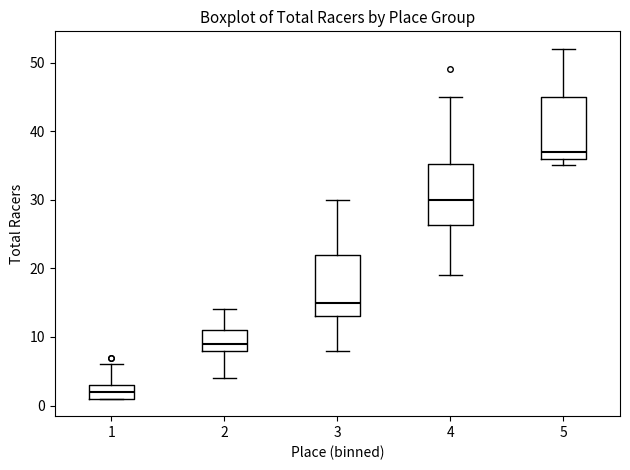

Where does the lower whisker of the box at x = 2 end on the y-axis? The values are not printed on the chart, so give them approximately, as read against the axis.

4